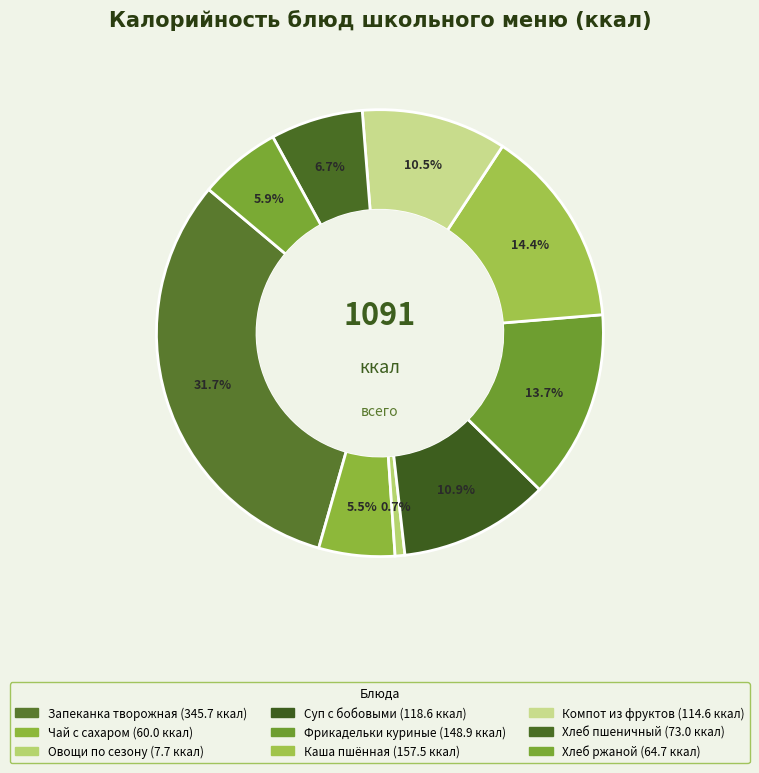

Count the number of slices in the pie.

9